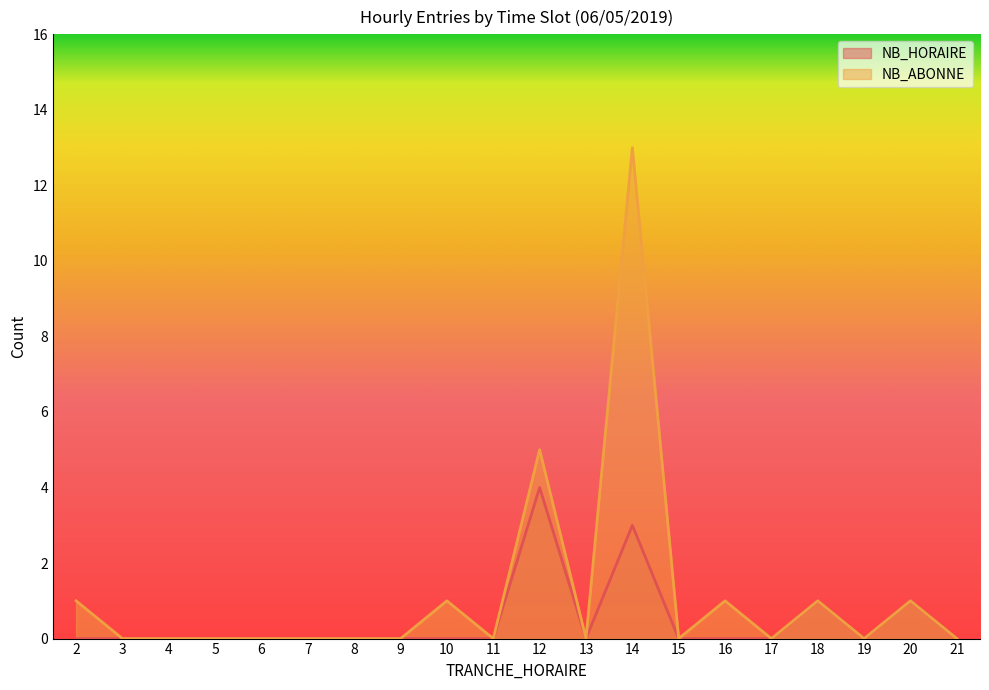

Which series has the widest spread of values?

NB_ABONNE